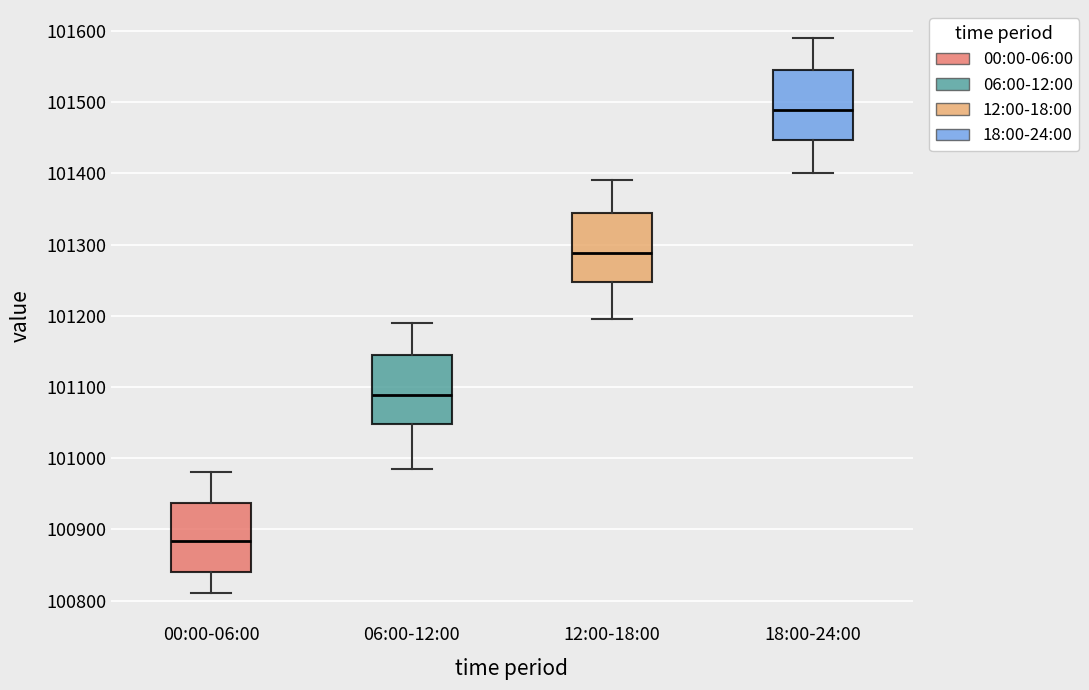

Reading left to right, read every box against the y-axis: the position of its median line, the range the box covers, and the ends of its whiskers. The values are not printed on the chart, so give them approximately, as read against the axis.

00:00-06:00: median 100880, box 100840 to 100940, whiskers 100810 to 100980
06:00-12:00: median 101090, box 101050 to 101140, whiskers 100990 to 101190
12:00-18:00: median 101290, box 101250 to 101340, whiskers 101200 to 101390
18:00-24:00: median 101490, box 101450 to 101540, whiskers 101400 to 101590